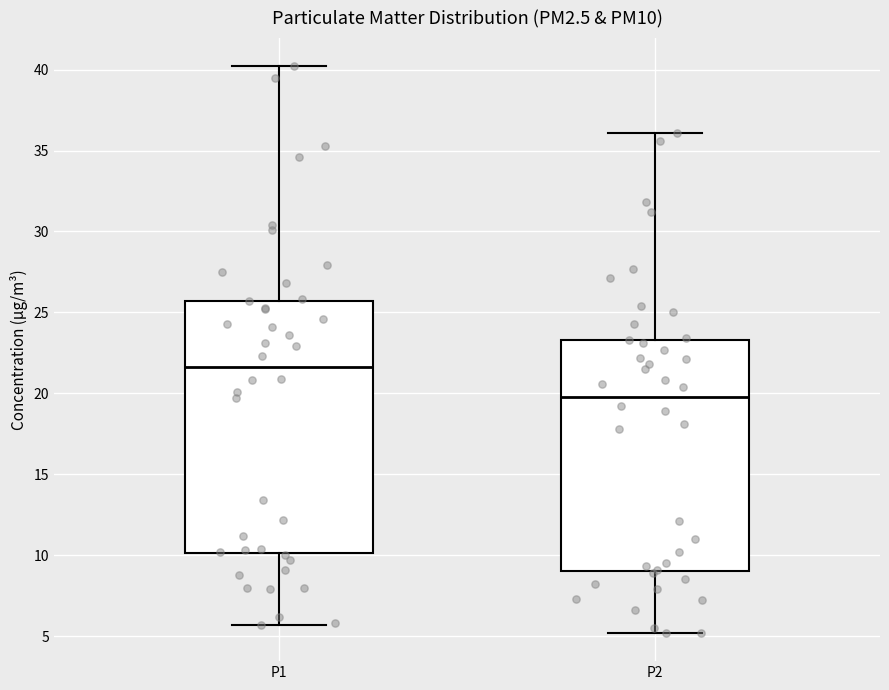

Which box is the tallest, from its lower edge to its upper edge?

P1